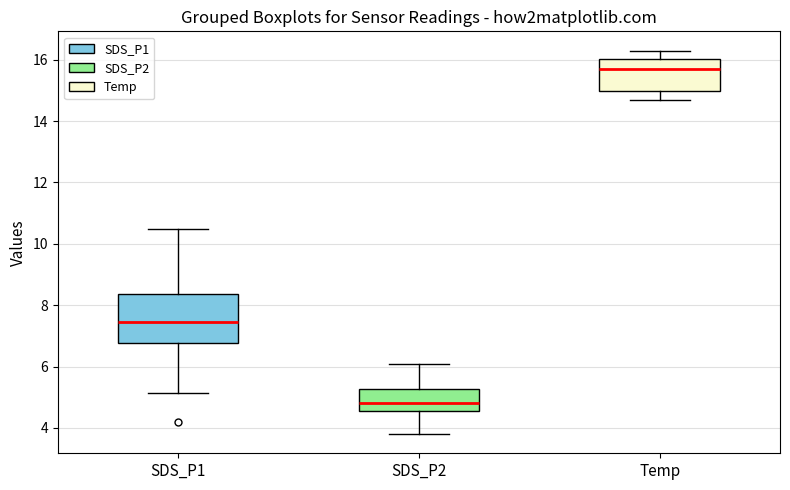

Where does the lower whisker of the box for SDS_P1 end on the y-axis? The values are not printed on the chart, so give them approximately, as read against the axis.

5.2